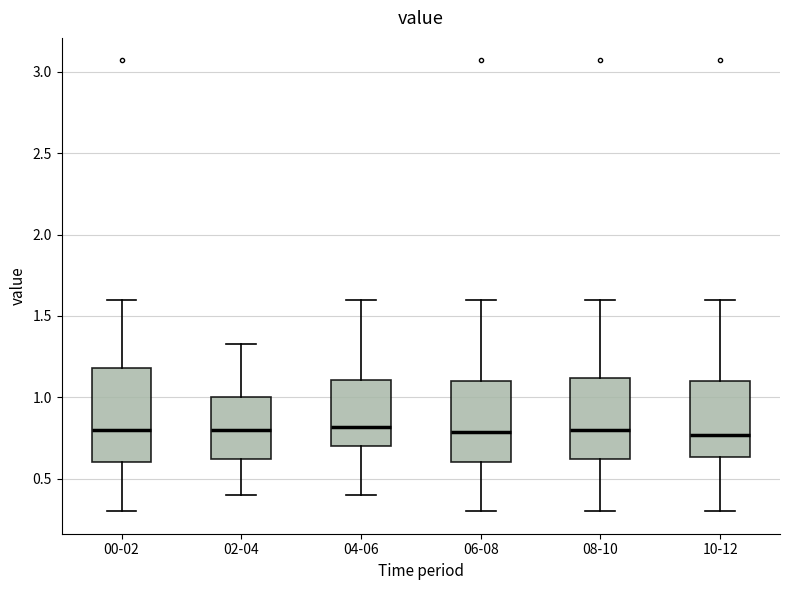

Which box is the tallest, from its lower edge to its upper edge?

00-02